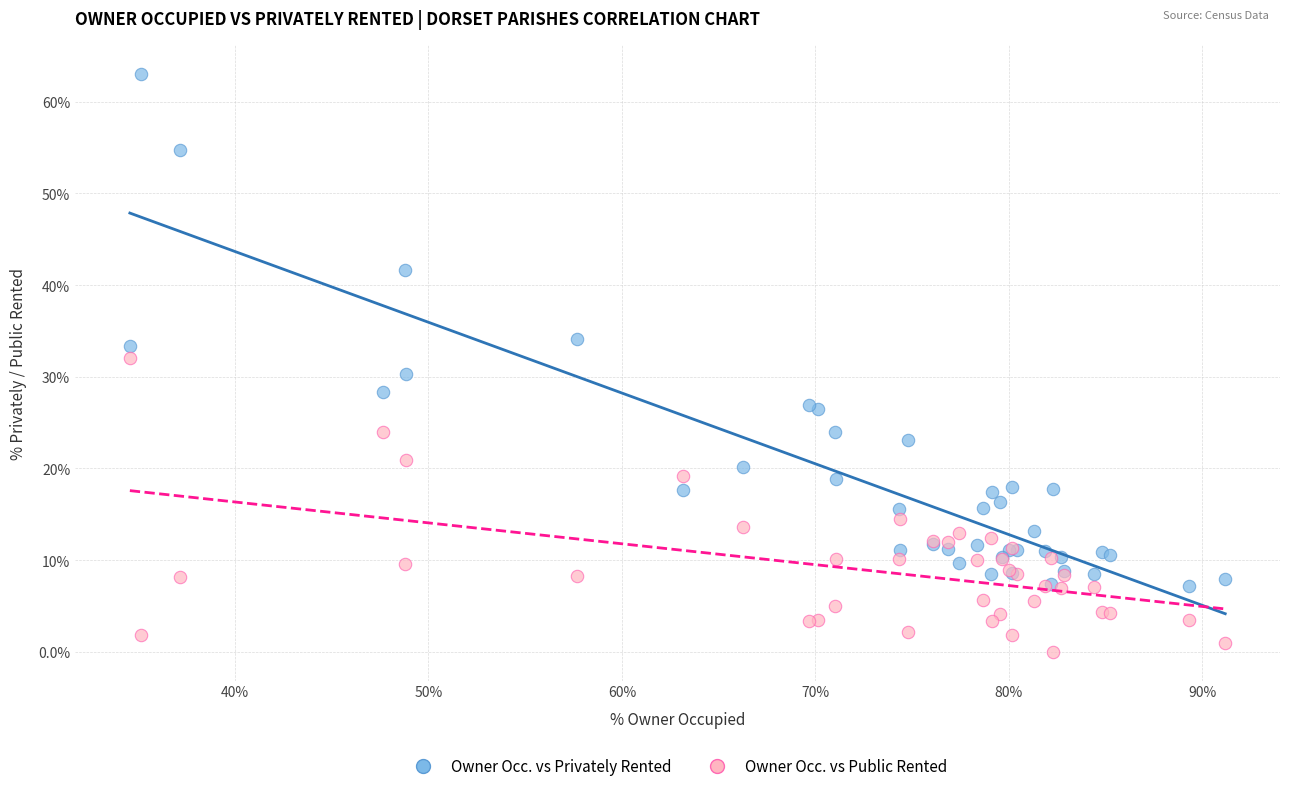

What is the X range (max minus min) for the scatter plot?

56.6